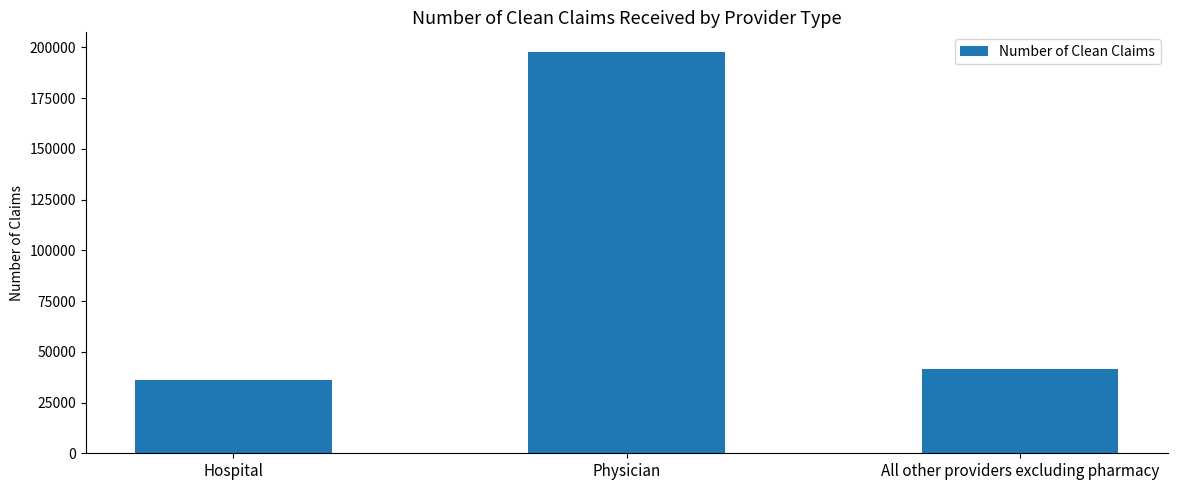

List the labels in order of value, smallest first.

Hospital, All other providers excluding pharmacy, Physician